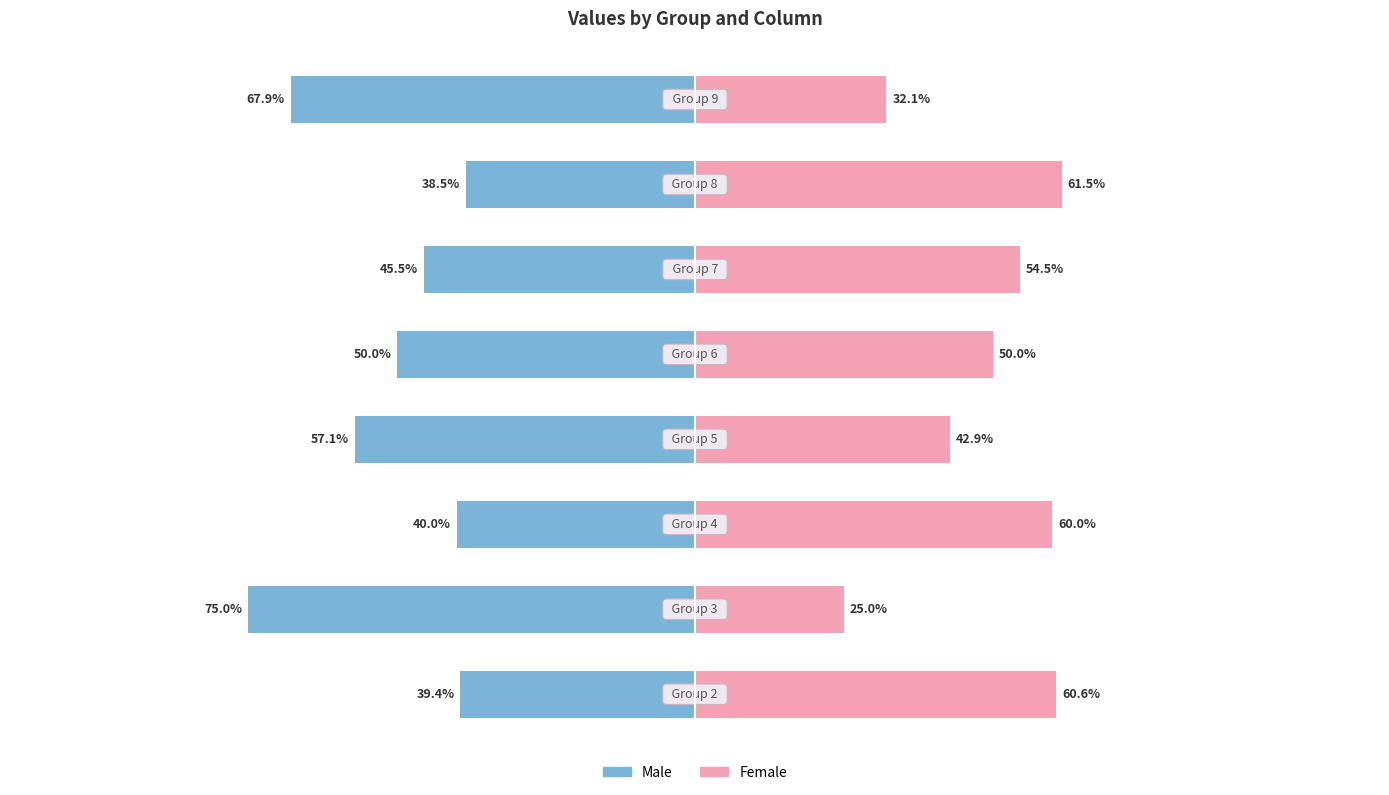

At how many categories does at least one series exceed 4?

8